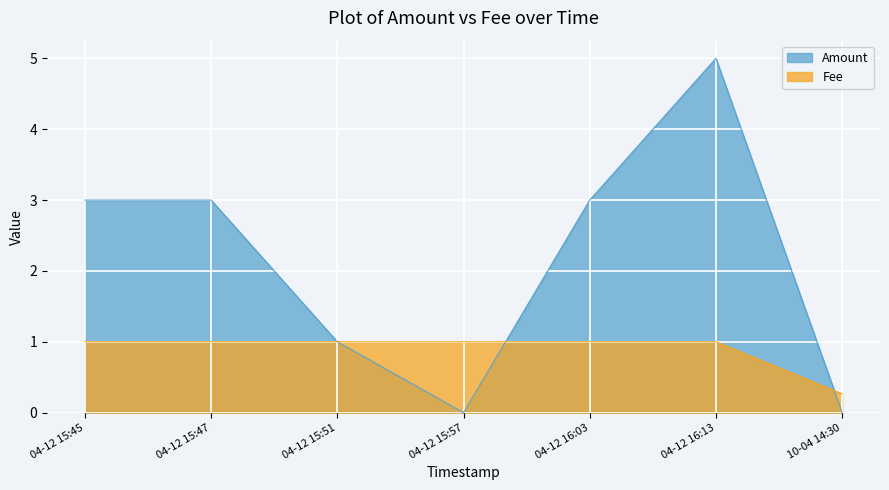

True or false: Amount has more than 1 points higher than both neighbors.

False